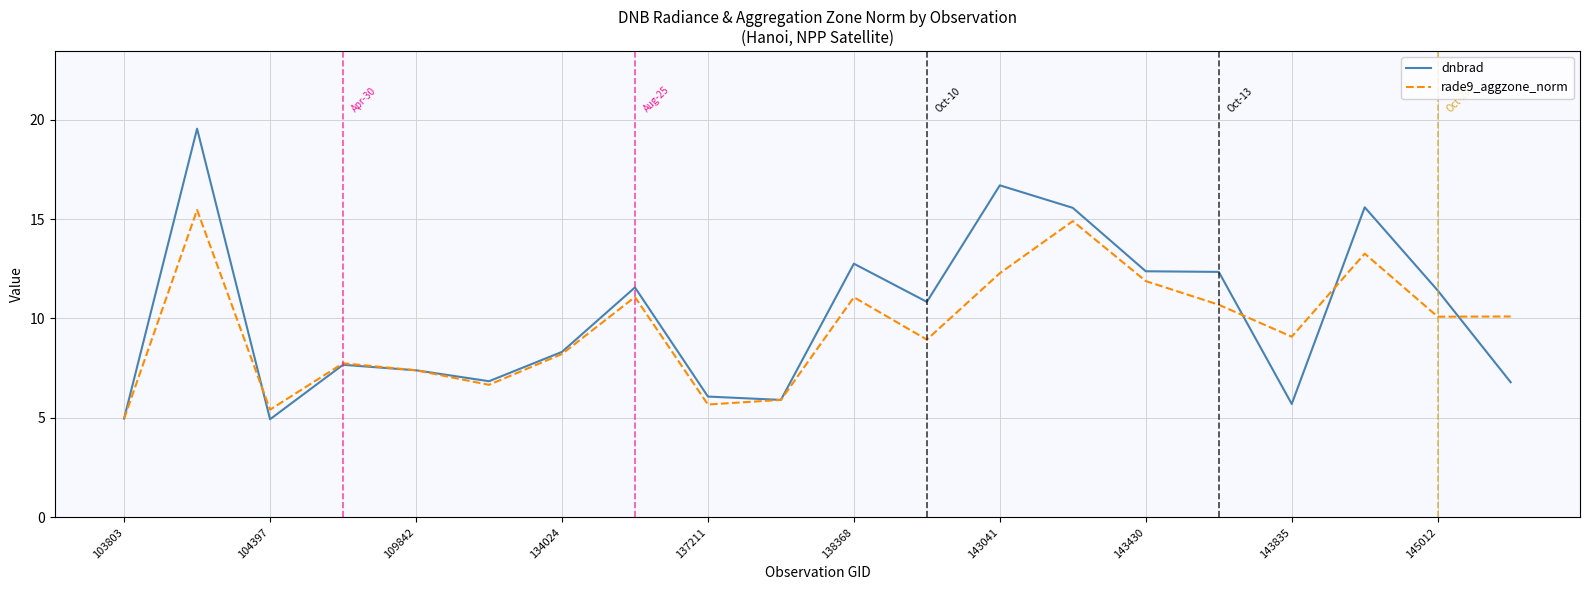

What is the smallest value displayed?

4.9